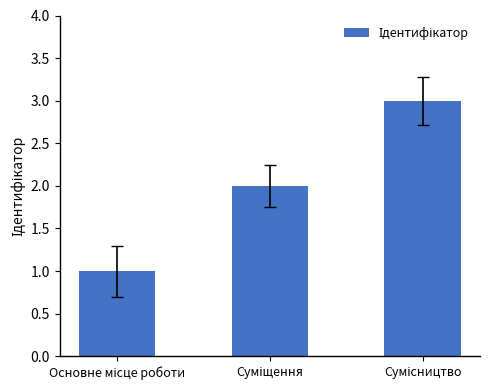

What is the sum of all values?

6